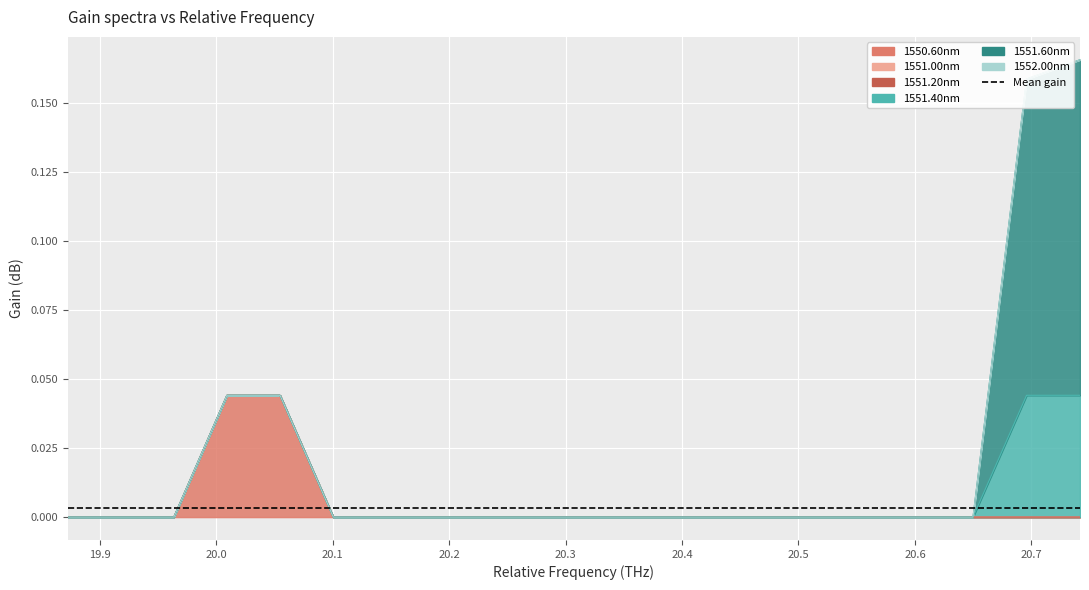

What are all the series names shown in the legend?

1550.60nm, 1551.00nm, 1551.20nm, 1551.40nm, 1551.60nm, 1552.00nm